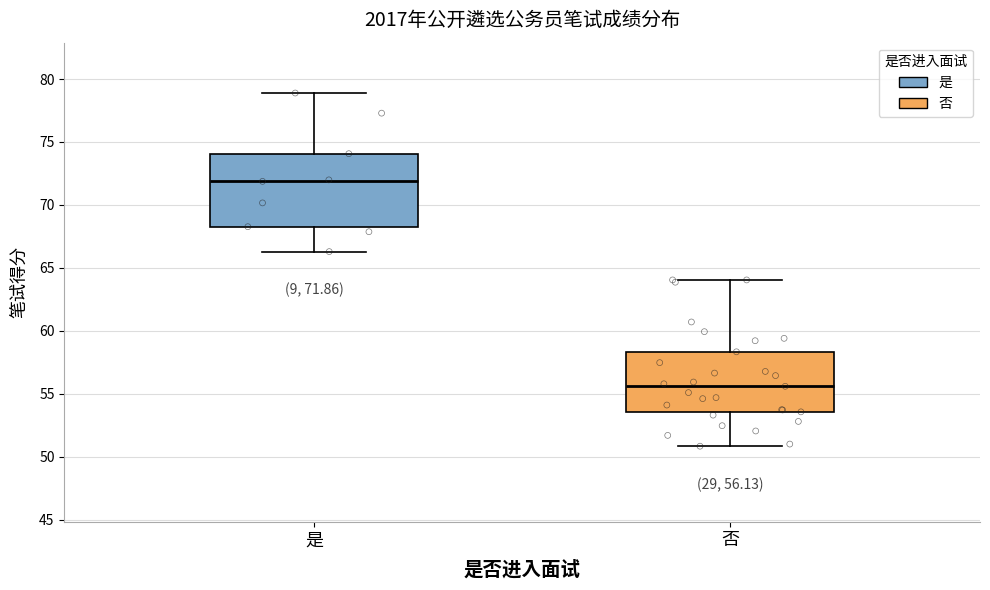

Comparing the boxes themselves (not the whiskers), which one is the tallest?

是